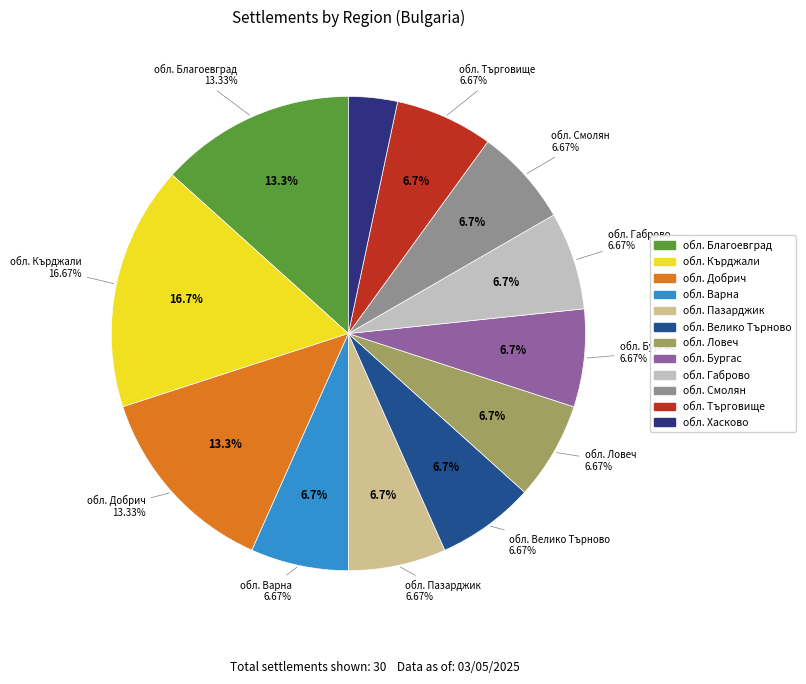

Between обл. Хасково and обл. Ловеч, which is larger?

обл. Ловеч